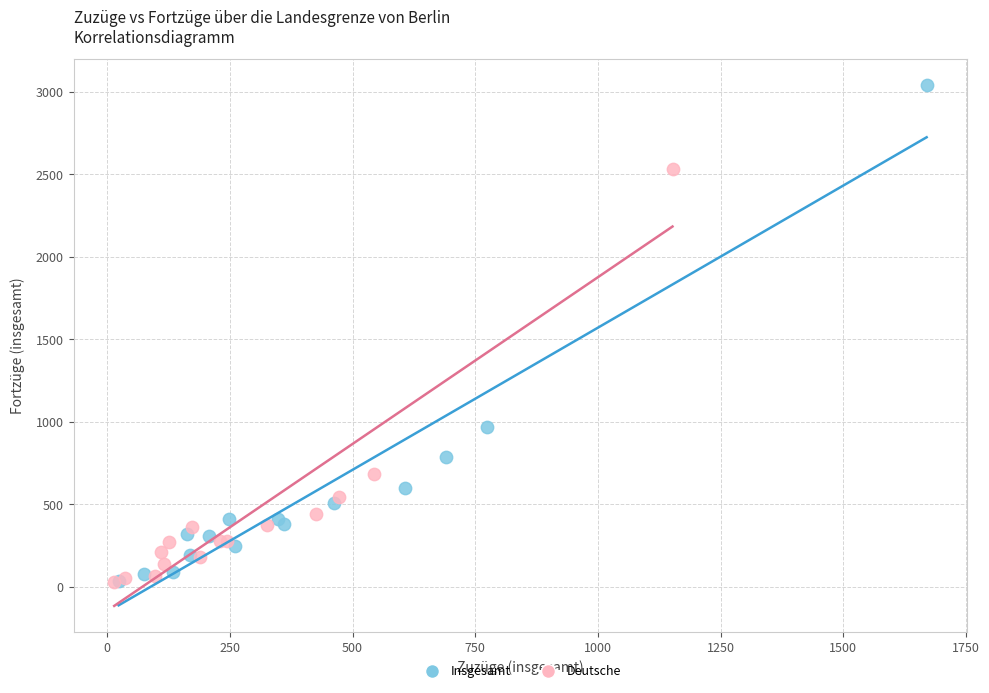

Which series has the largest Y range (max minus min)?

Insgesamt